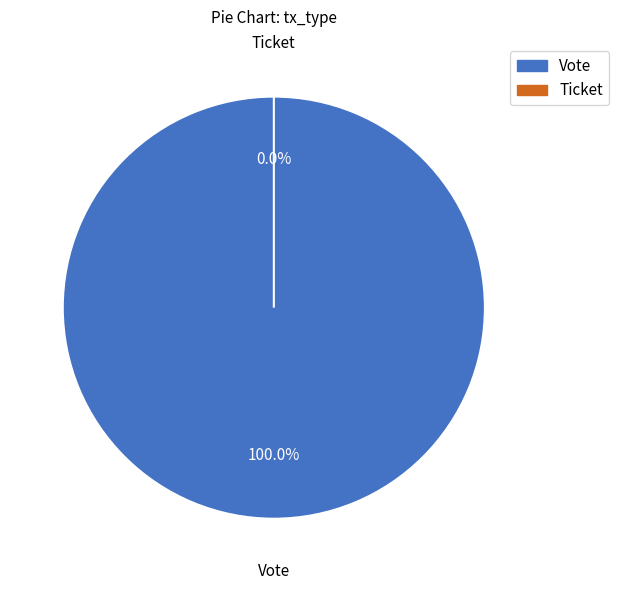

Rank the categories by value from lowest to highest.

Ticket, Vote